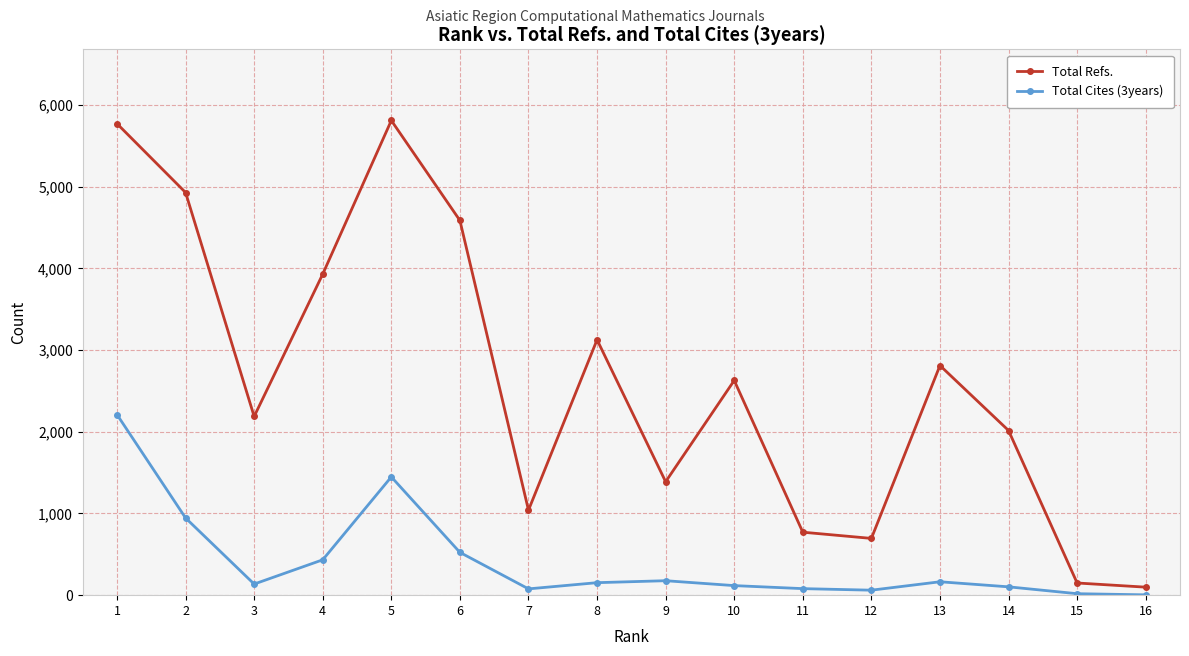

True or false: Total Refs. and Total Cites (3years) cross at least once.

False